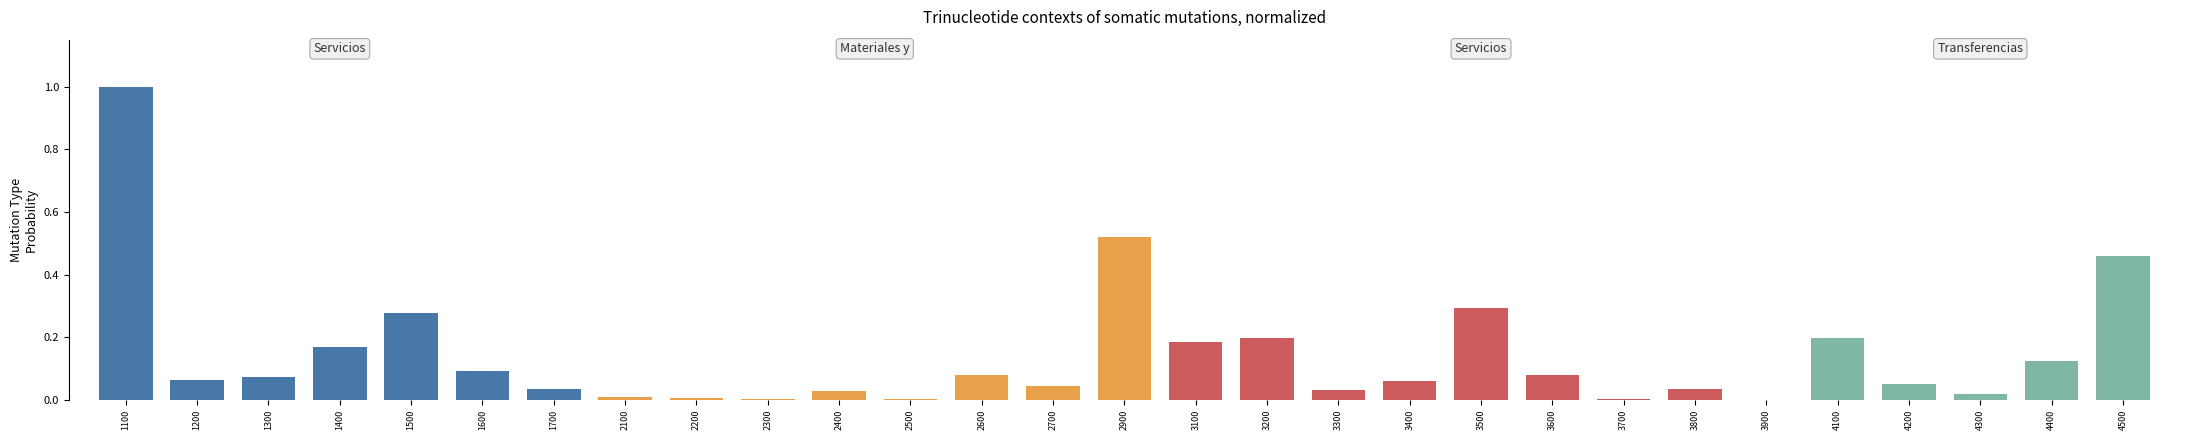

Which has a higher value, 1700 or 3200?

3200